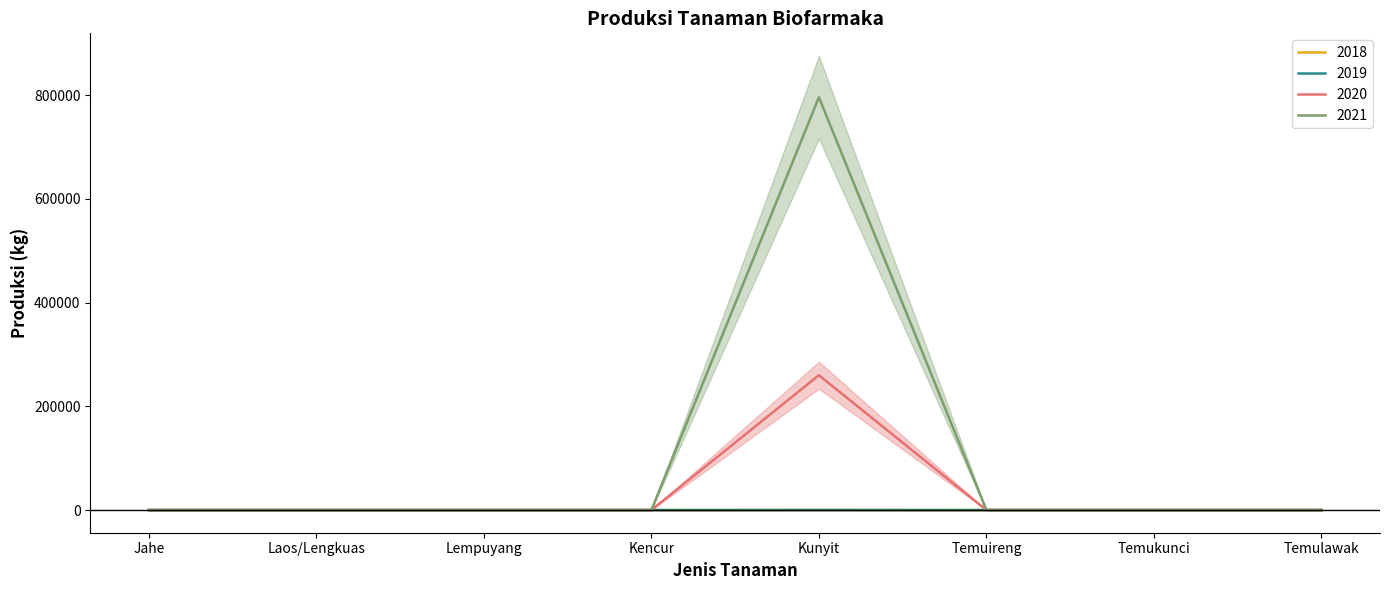

What is the sum of all 2019 values?

28